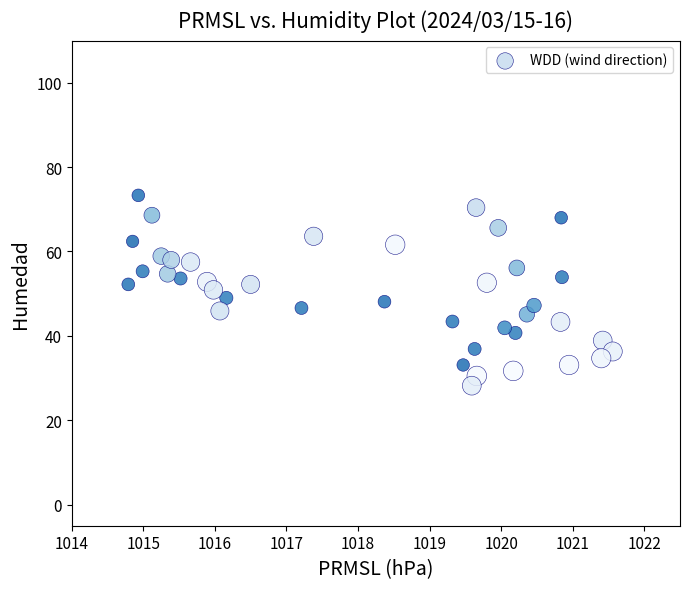

What is the range of Y values (max minus min)?

45.1